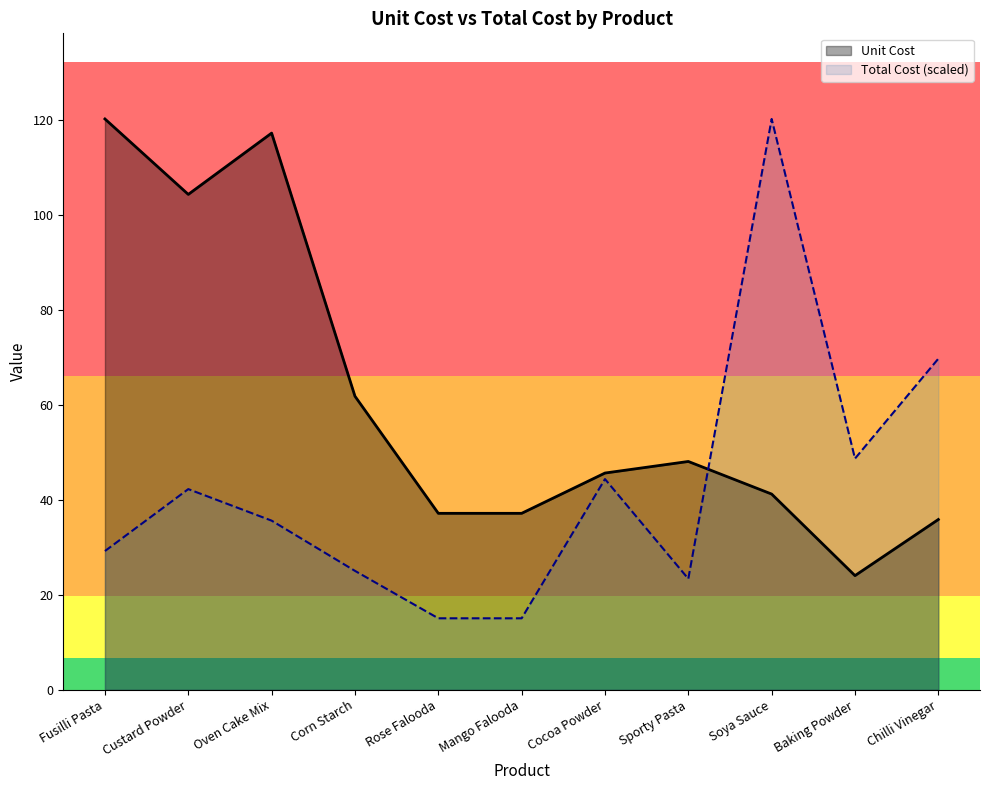

How many data points does each series have?

11